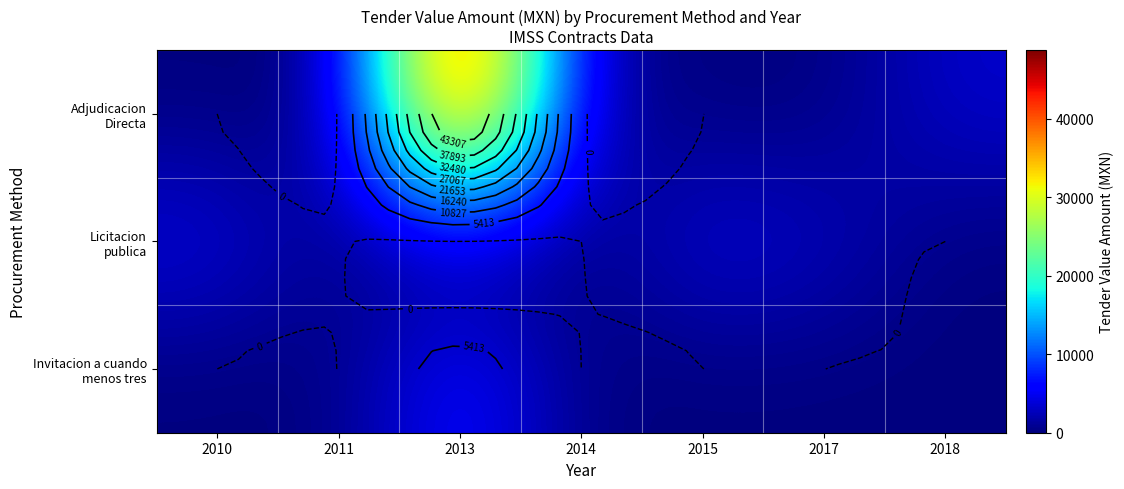

The value of Invitacion a cuando menos tres at 2014 is 3791.4. True or false?

False